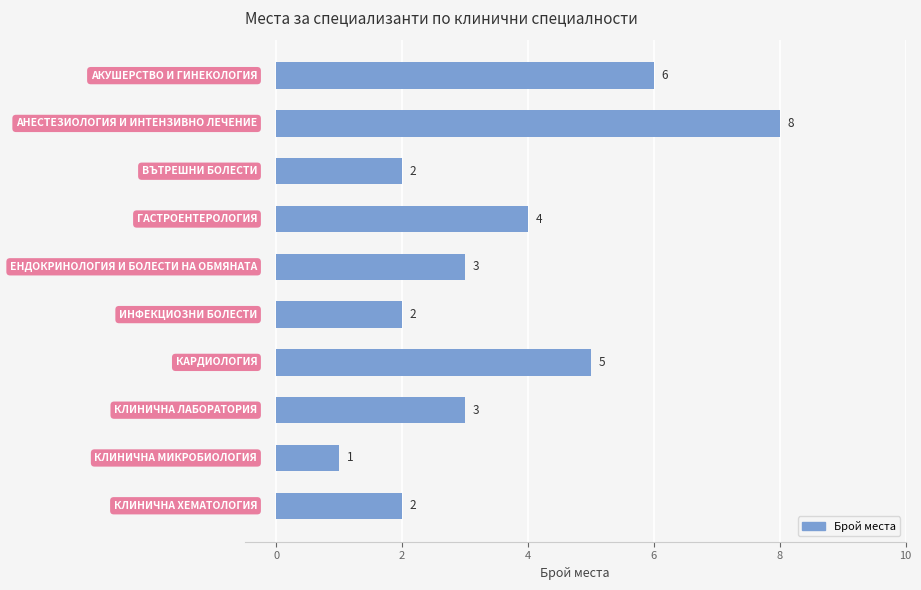

What is the value of the 8th bar from the top?

3